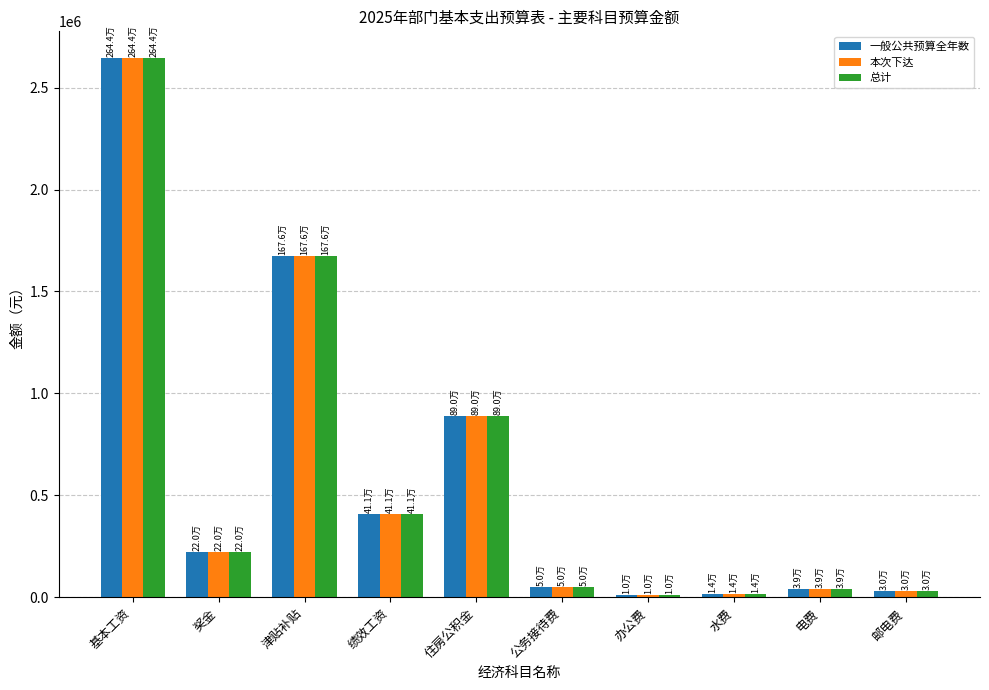

The value of 一般公共预算全年数 at 奖金 is 220312. True or false?

True